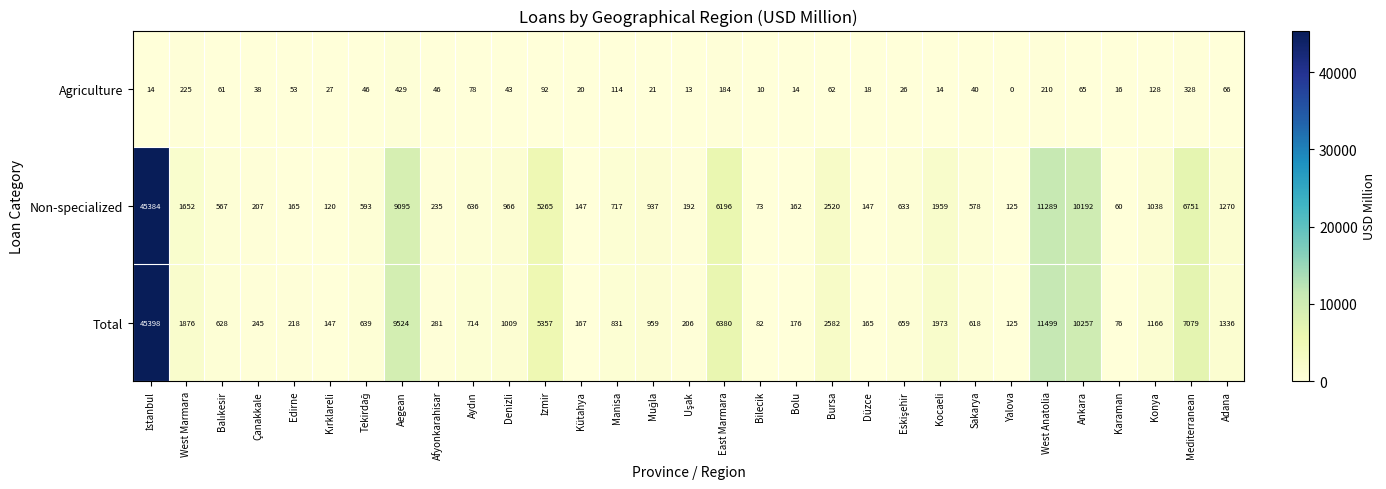

Is it true that Non-specialized equals 1959 at Kocaeli?

True